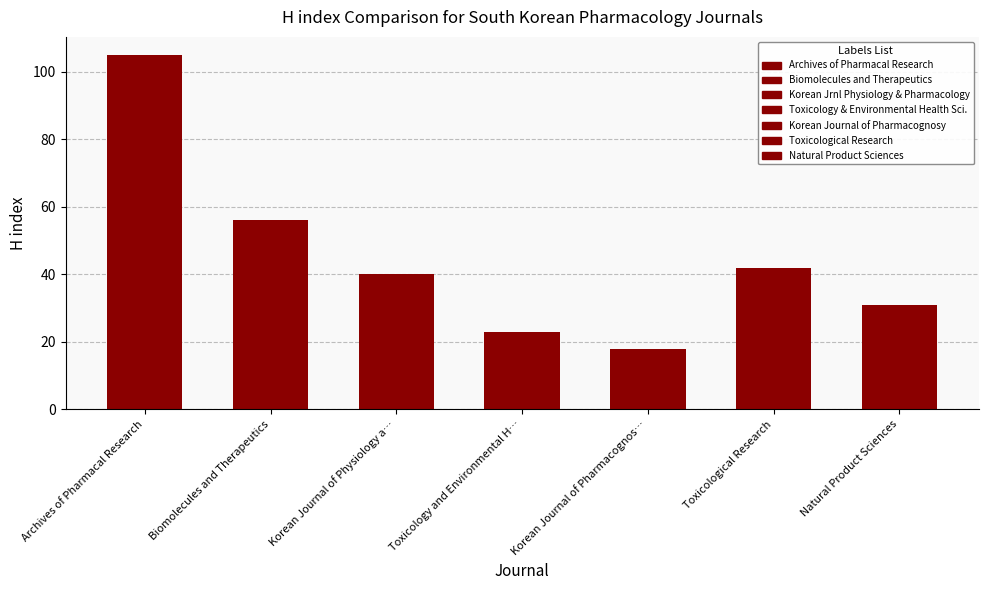

The value at Toxicology and Environmental H… is 31. True or false?

False